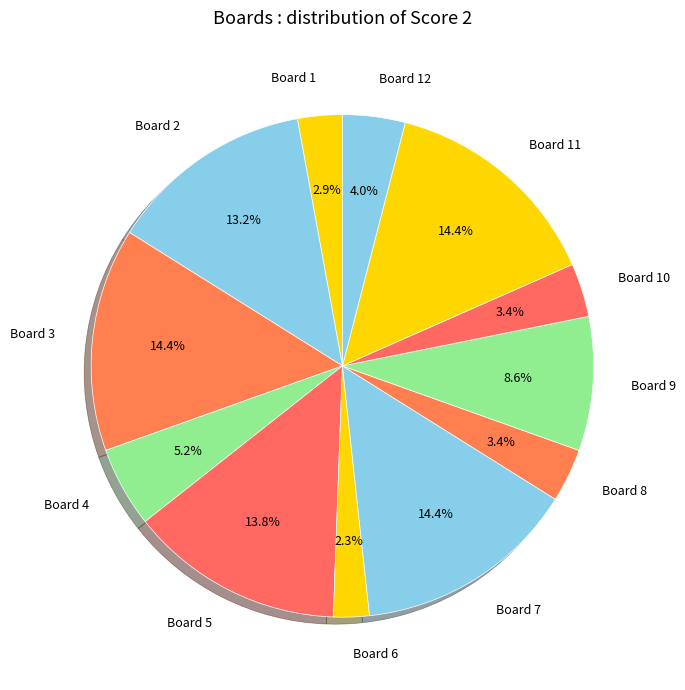

What is the total percentage of Board 12 and Board 11?

18.4%